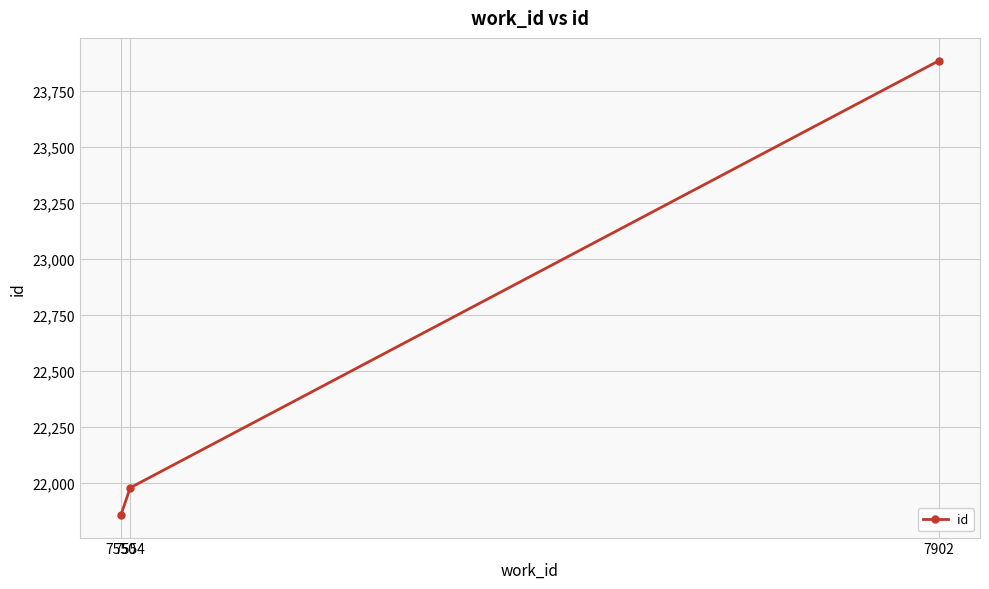

Reading right to left, what are all the values shown in this chart?

23884	21979	21858